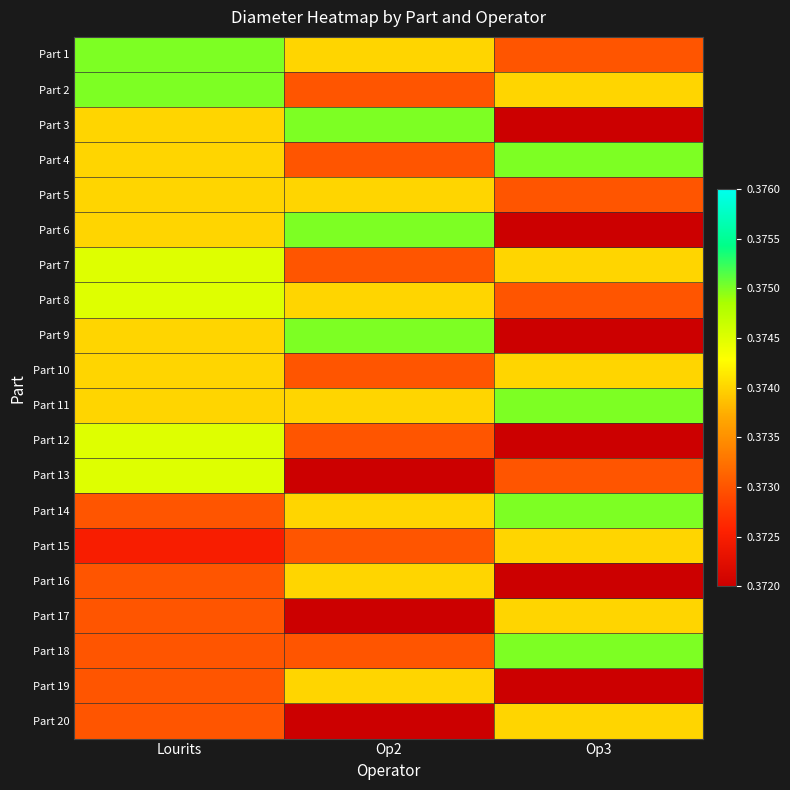

Reading right to left, list all the values displayed in this chart.

Part 1: Op3=0.4	Op2=0.4	Lourits=0.4
Part 2: Op3=0.4	Op2=0.4	Lourits=0.4
Part 3: Op3=0.4	Op2=0.4	Lourits=0.4
Part 4: Op3=0.4	Op2=0.4	Lourits=0.4
Part 5: Op3=0.4	Op2=0.4	Lourits=0.4
Part 6: Op3=0.4	Op2=0.4	Lourits=0.4
Part 7: Op3=0.4	Op2=0.4	Lourits=0.4
Part 8: Op3=0.4	Op2=0.4	Lourits=0.4
Part 9: Op3=0.4	Op2=0.4	Lourits=0.4
Part 10: Op3=0.4	Op2=0.4	Lourits=0.4
Part 11: Op3=0.4	Op2=0.4	Lourits=0.4
Part 12: Op3=0.4	Op2=0.4	Lourits=0.4
Part 13: Op3=0.4	Op2=0.4	Lourits=0.4
Part 14: Op3=0.4	Op2=0.4	Lourits=0.4
Part 15: Op3=0.4	Op2=0.4	Lourits=0.4
Part 16: Op3=0.4	Op2=0.4	Lourits=0.4
Part 17: Op3=0.4	Op2=0.4	Lourits=0.4
Part 18: Op3=0.4	Op2=0.4	Lourits=0.4
Part 19: Op3=0.4	Op2=0.4	Lourits=0.4
Part 20: Op3=0.4	Op2=0.4	Lourits=0.4